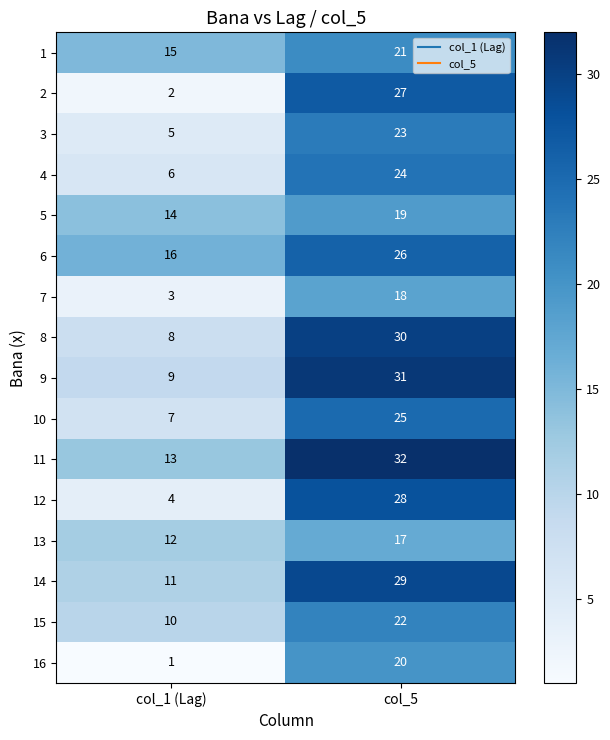

Which series changed the most between col_1 (Lag) and col_5?

2